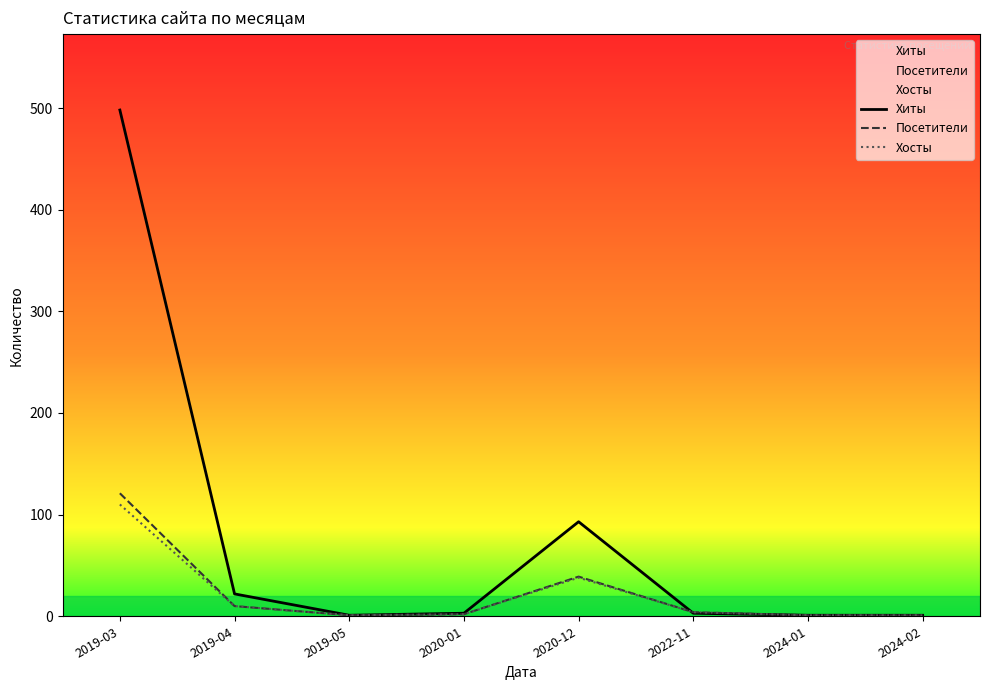

Reading left to right, transcribe all the data shown in this chart.

Хиты: 2019-03=498	2019-04=22	2019-05=1	2020-01=3	2020-12=93	2022-11=3	2024-01=1	2024-02=1
Посетители: 2019-03=121	2019-04=10	2019-05=1	2020-01=2	2020-12=39	2022-11=4	2024-01=1	2024-02=1
Хосты: 2019-03=110	2019-04=10	2019-05=1	2020-01=2	2020-12=38	2022-11=4	2024-01=1	2024-02=1